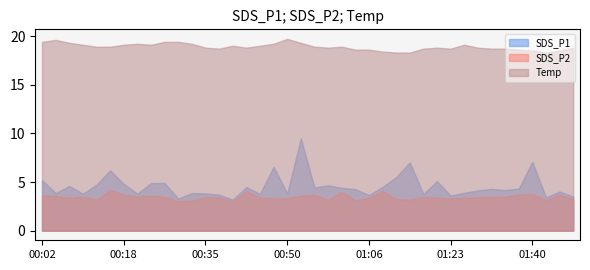

True or false: SDS_P2 and Temp intersect in this chart.

False